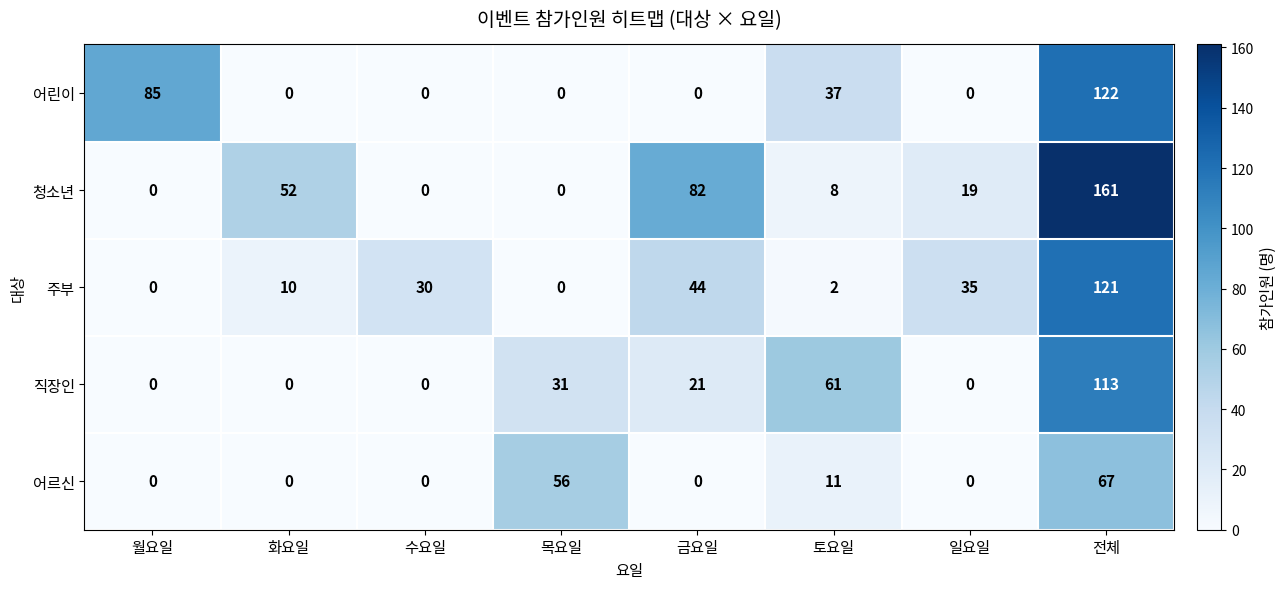

Between 화요일 and 수요일, which series saw the biggest shift?

청소년